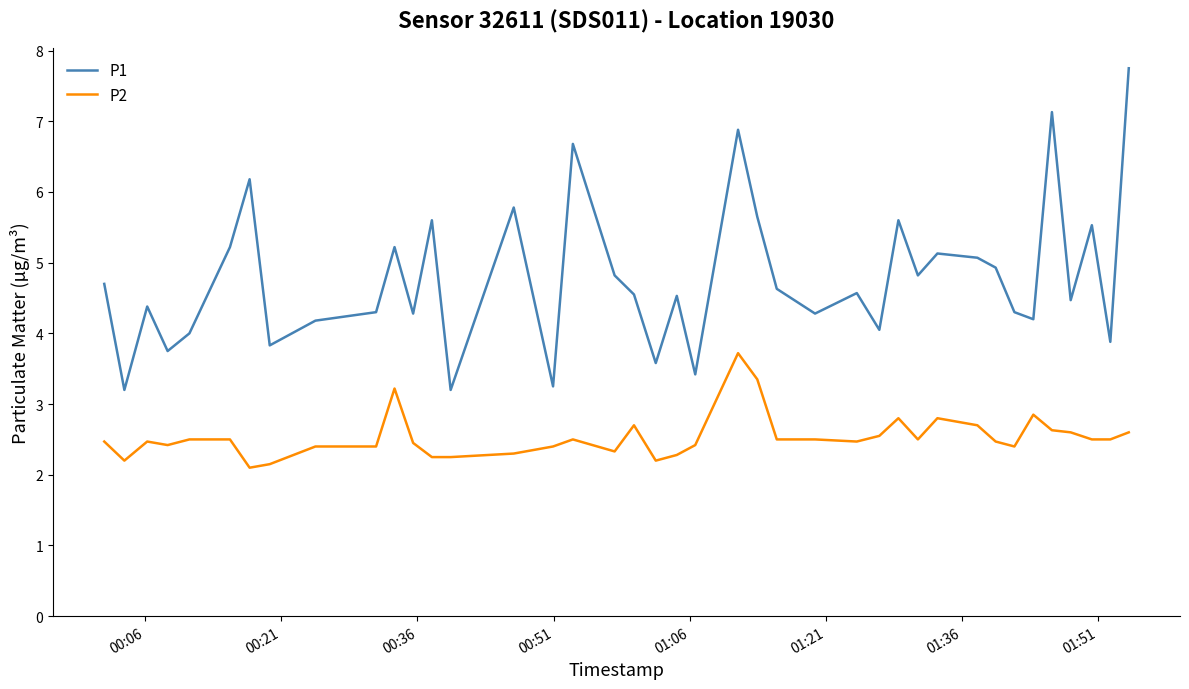

What is the difference between the second highest and minimum values in the P1 series?

3.9